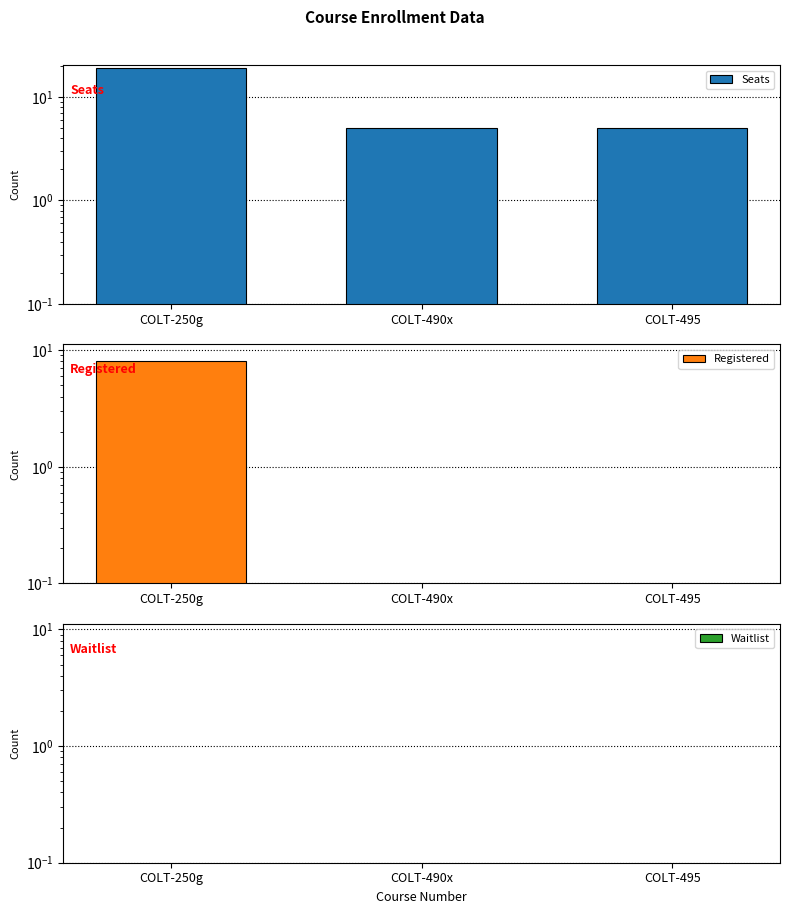

Rank the series at COLT-250g from highest to lowest value.

Seats, Registered, Waitlist